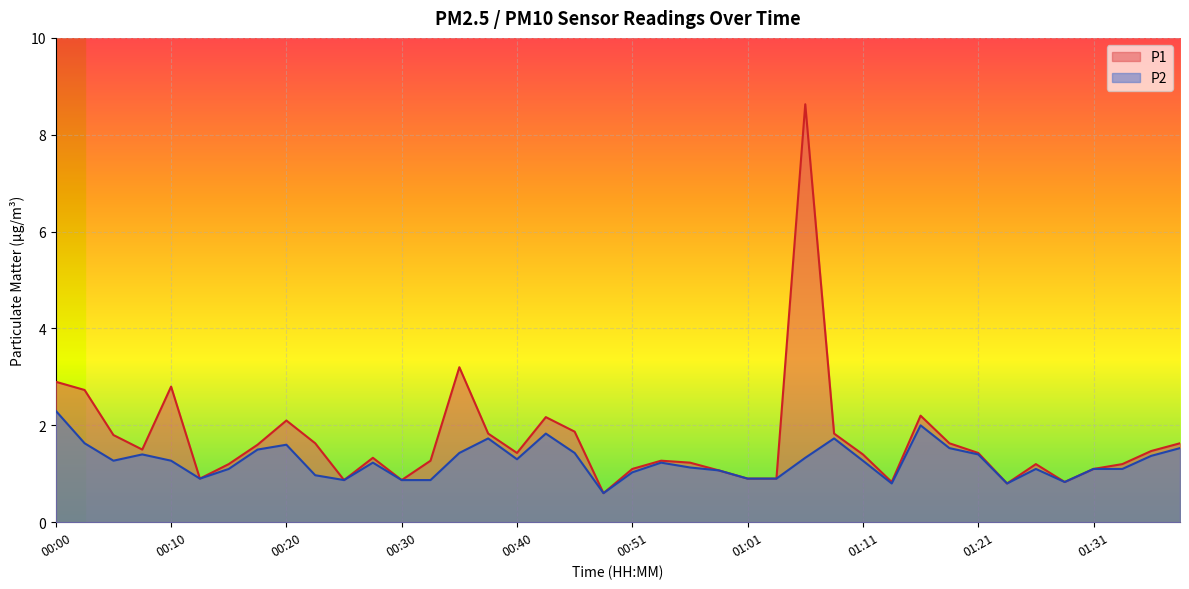

What is the maximum value for P2?

2.3